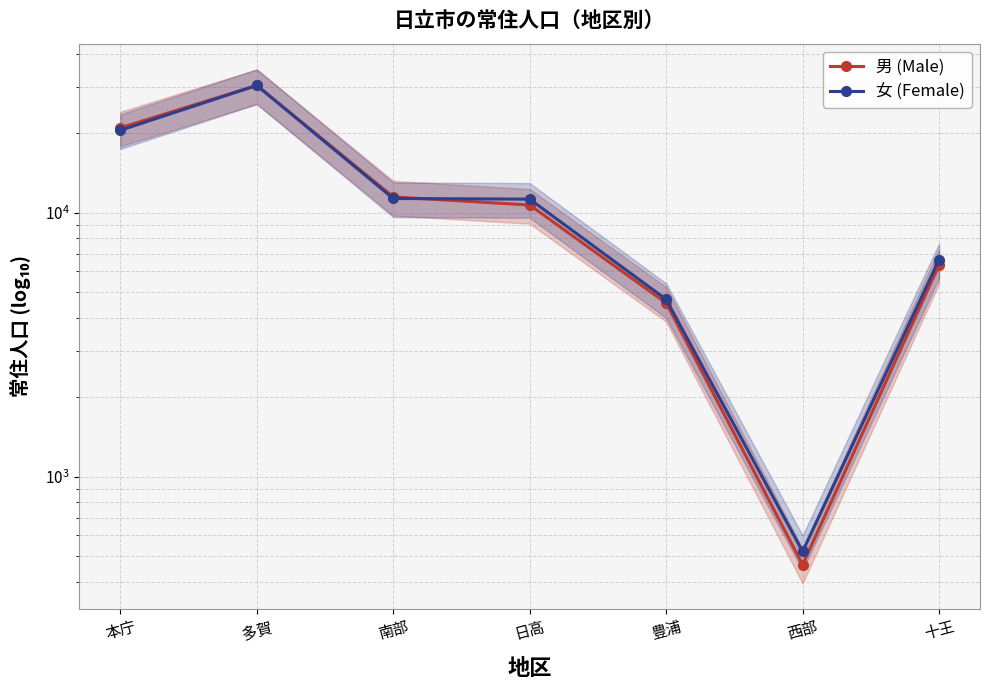

At 日高, list the series in order from largest to smallest.

女 (Female), 男 (Male)